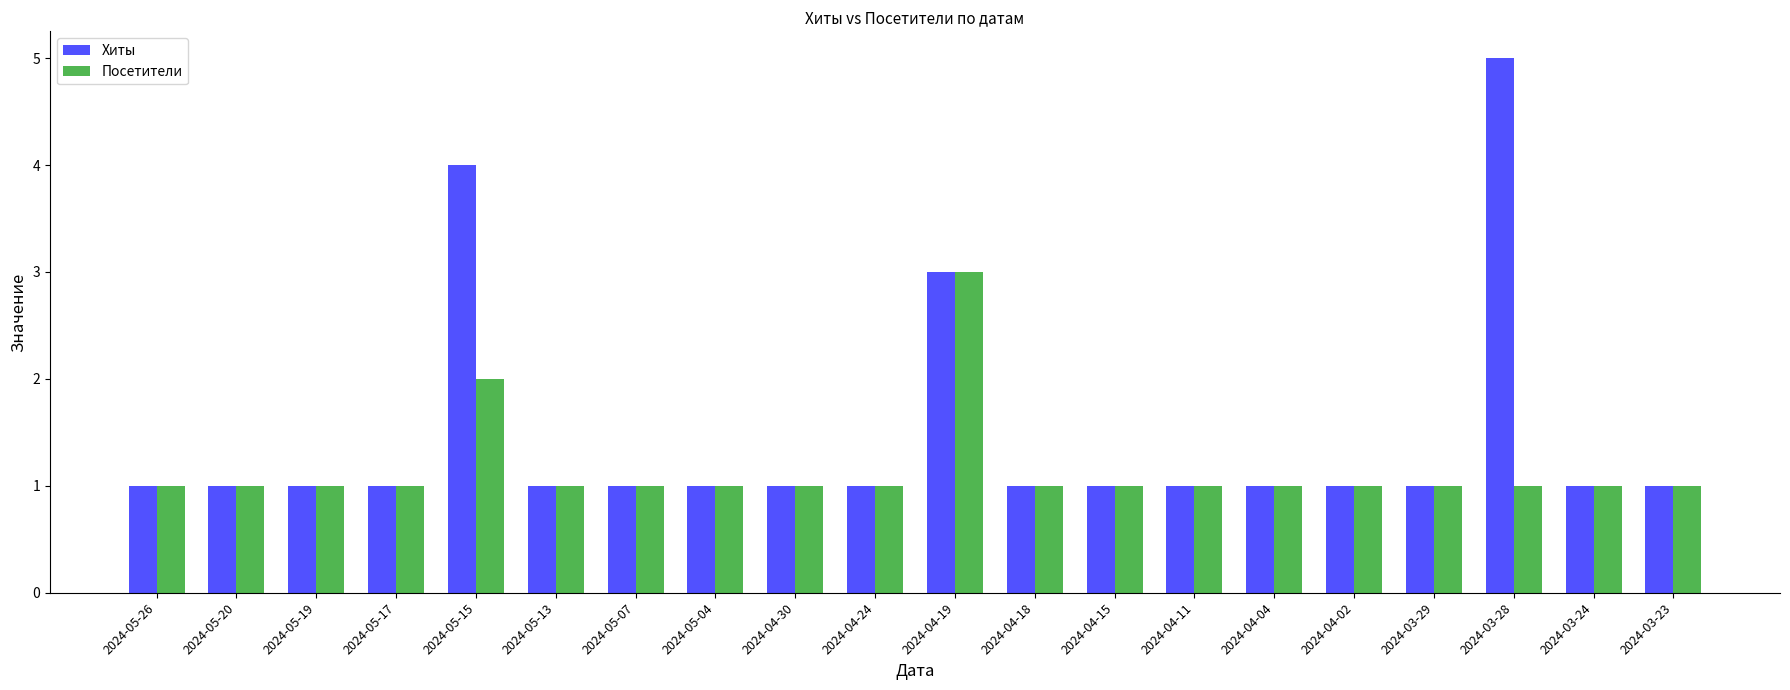

What value does the Хиты series have at 2024-05-20?

1